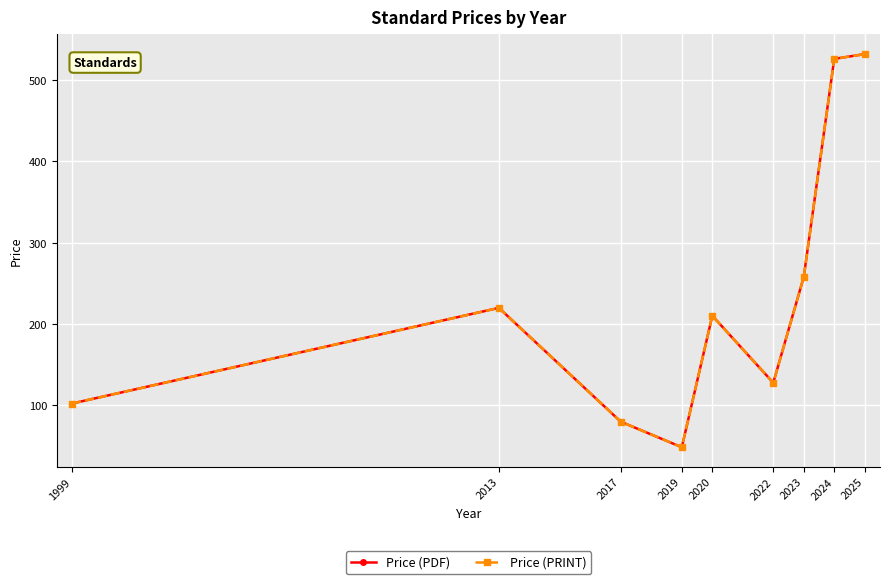

Is the value of Price (PRINT) at 2024 greater than the value of Price (PDF) at 2022?

Yes